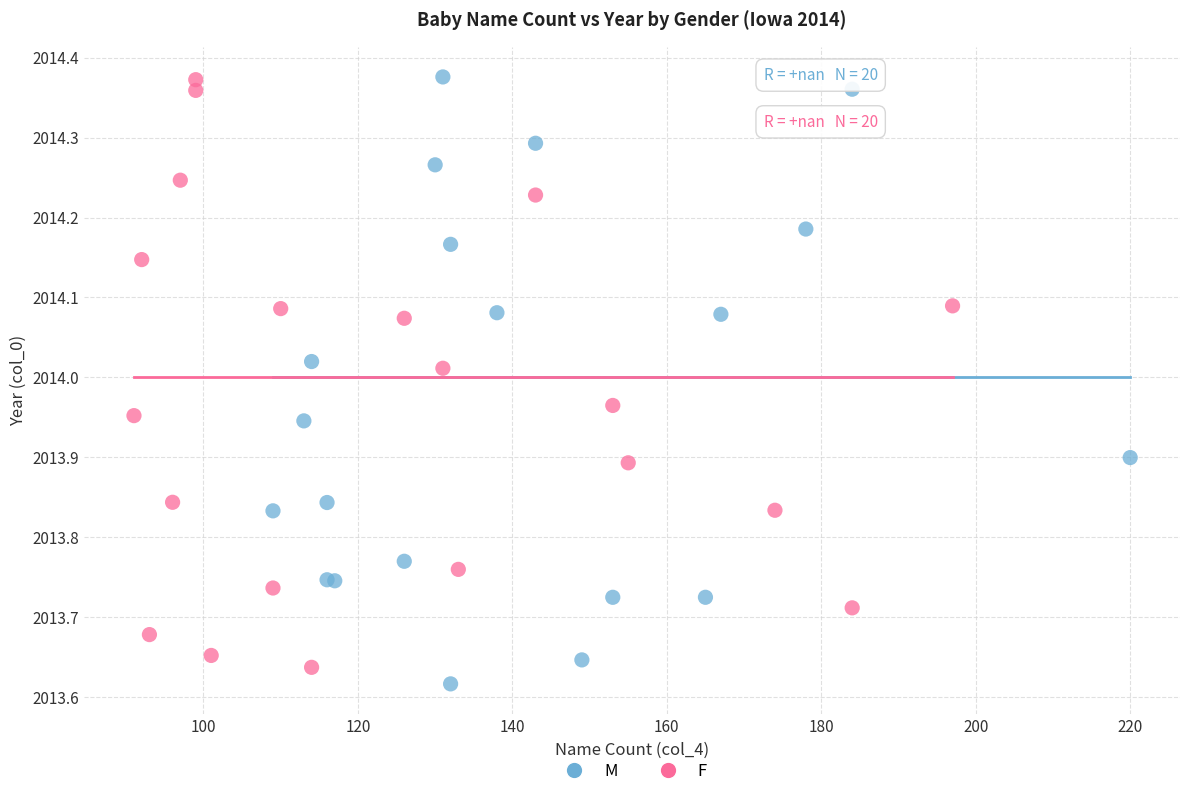

What are all the series names shown in the legend?

M, F